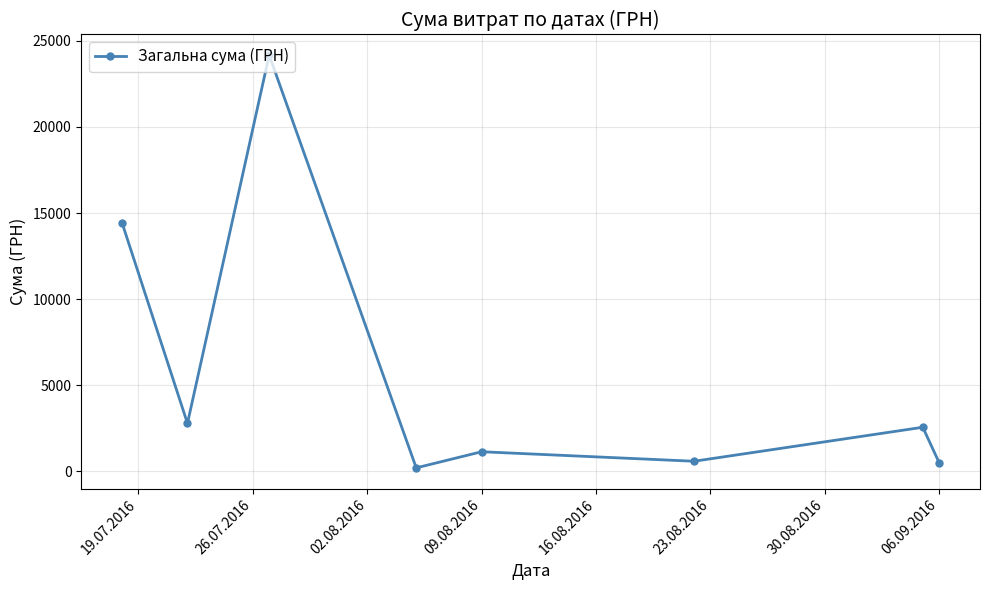

What is the value of the 3rd point from the left?

24175.0